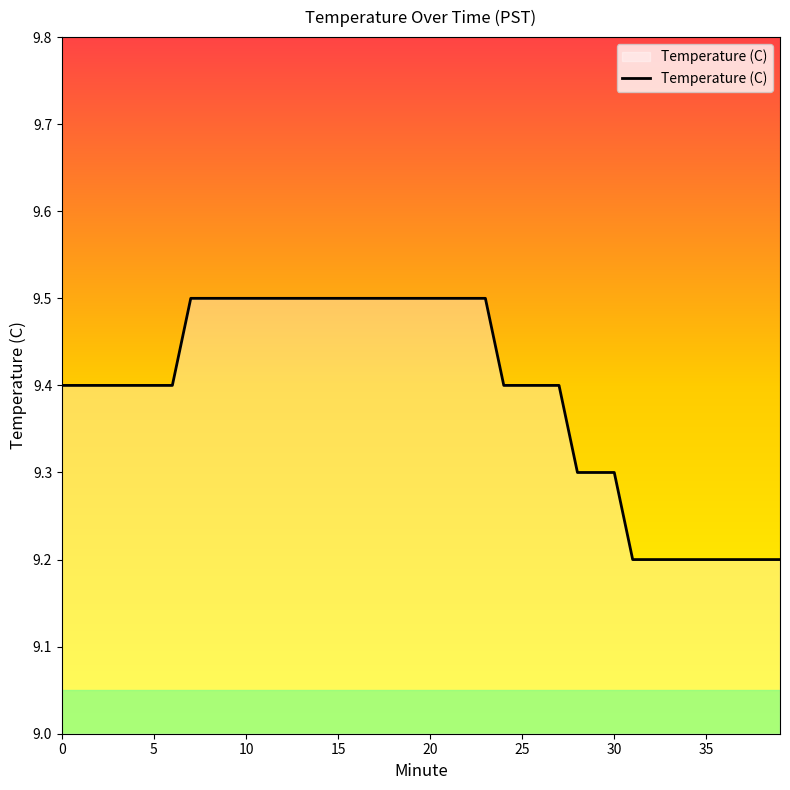

What is the smallest value displayed?

9.2